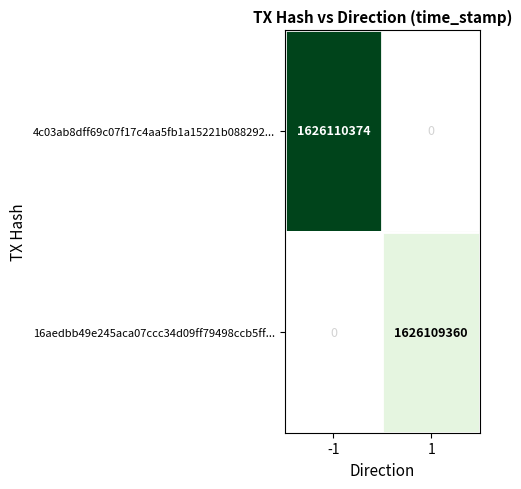

Which series has the largest range (max minus min)?

4c03ab8dff69c07f17c4aa5fb1a15221b088292...